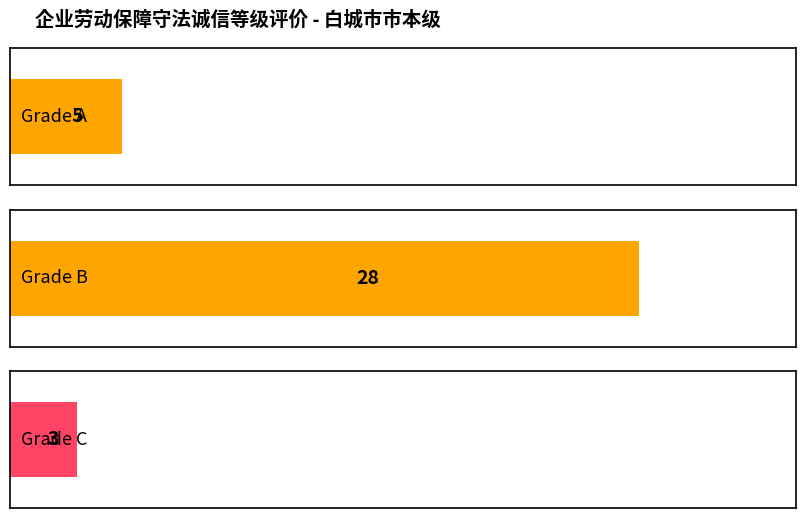

Rank the categories by value from lowest to highest.

C, A, B